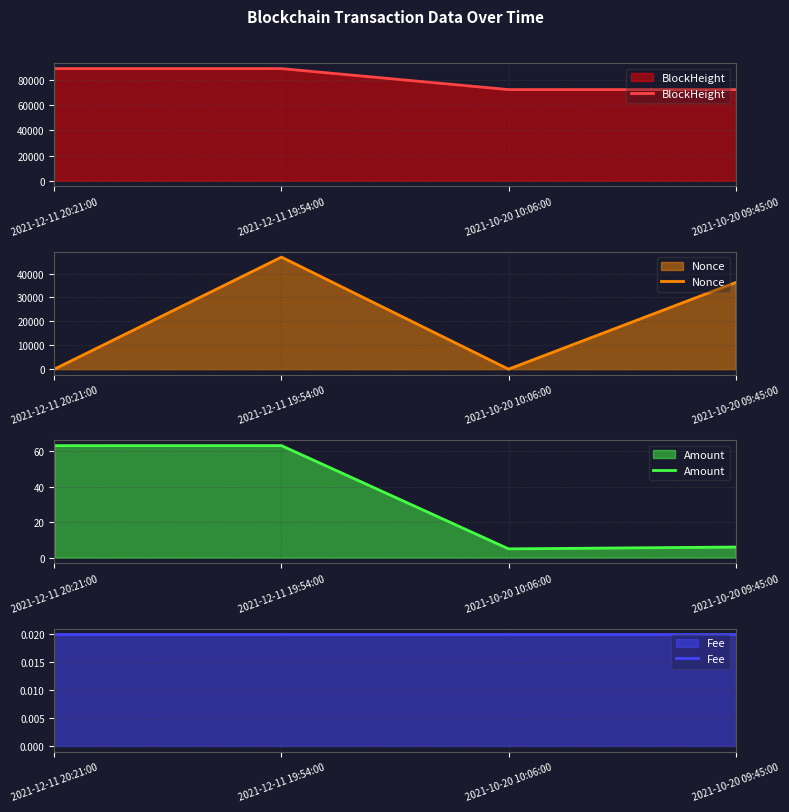

Rank the categories by BlockHeight value from lowest to highest.

2021-10-20 09:45:00, 2021-10-20 10:06:00, 2021-12-11 19:54:00, 2021-12-11 20:21:00